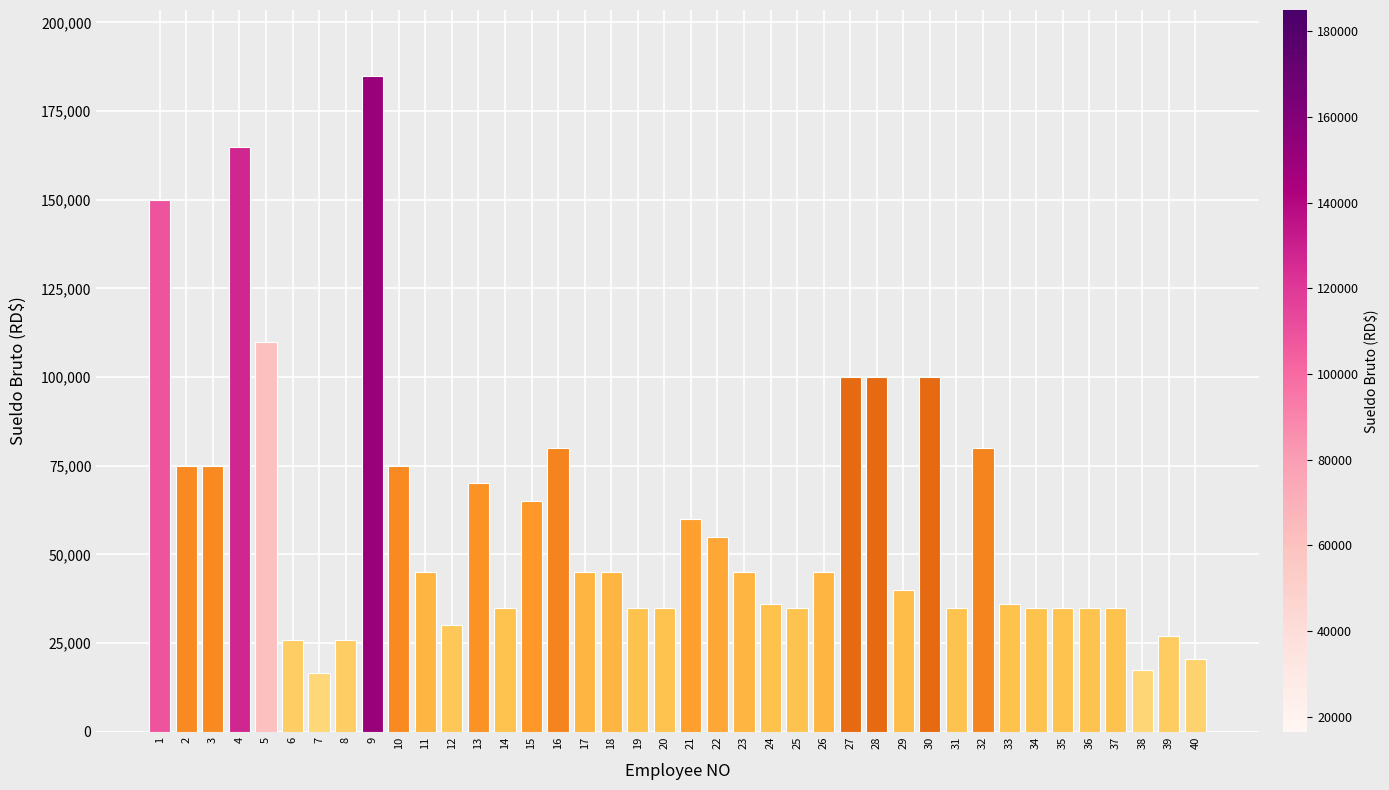

What is the approximate value at 19, to the nearest 100?

35000